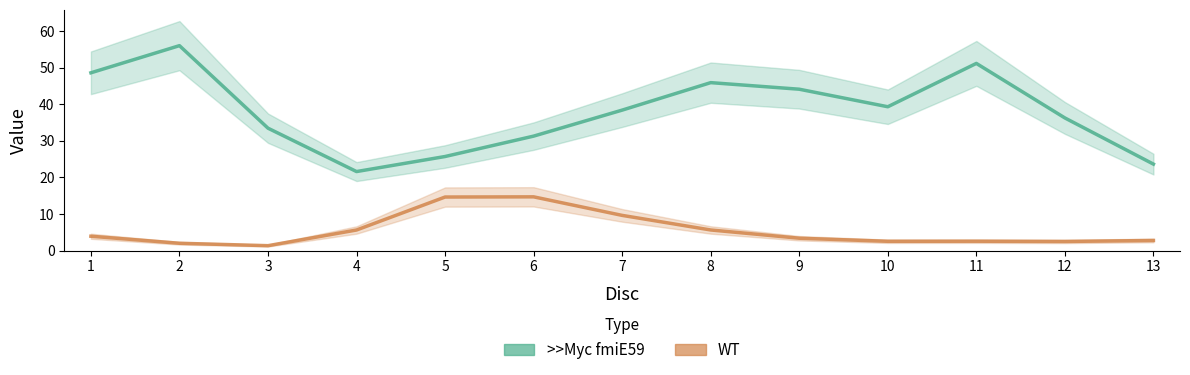

True or false: WT line and >>Myc fmiE59 line intersect in this chart.

False